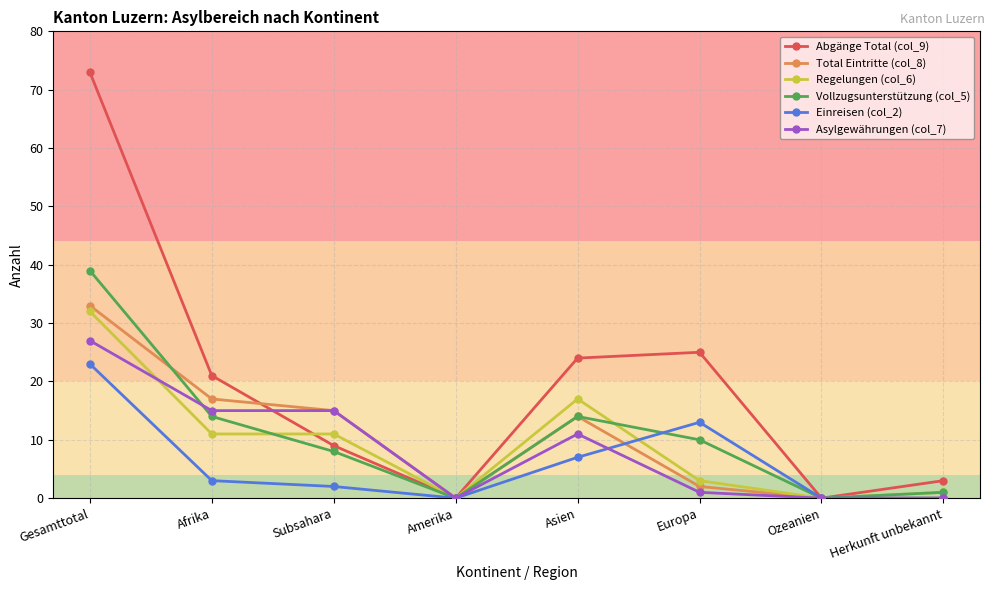

At how many categories does at least one series exceed 47?

1